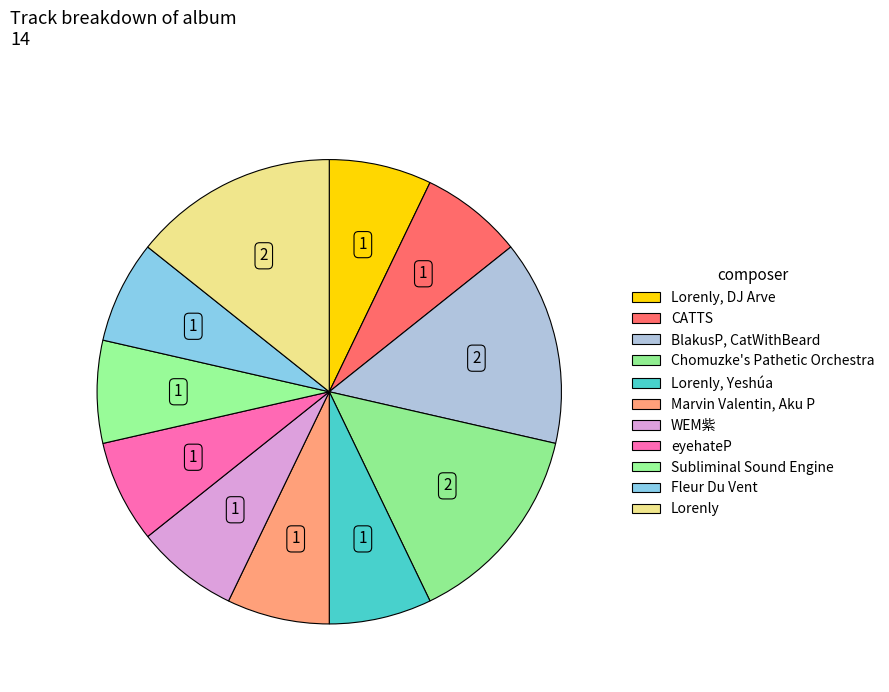

Does Lorenly account for over 50% of the chart?

No